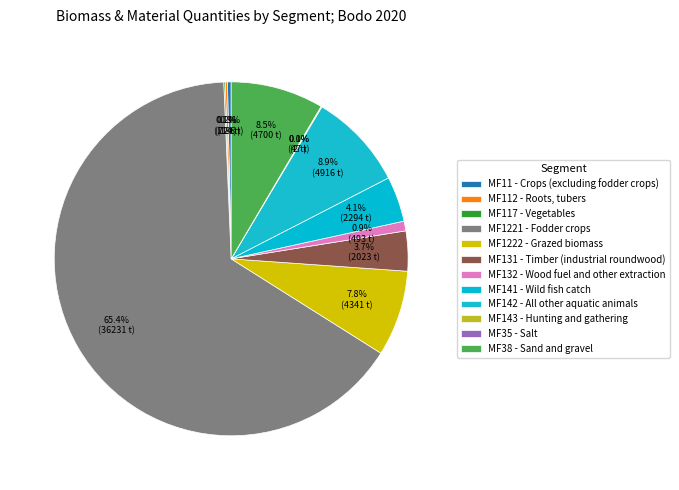

To the nearest percent, what is the difference between the largest and smallest slice percentages?

65%